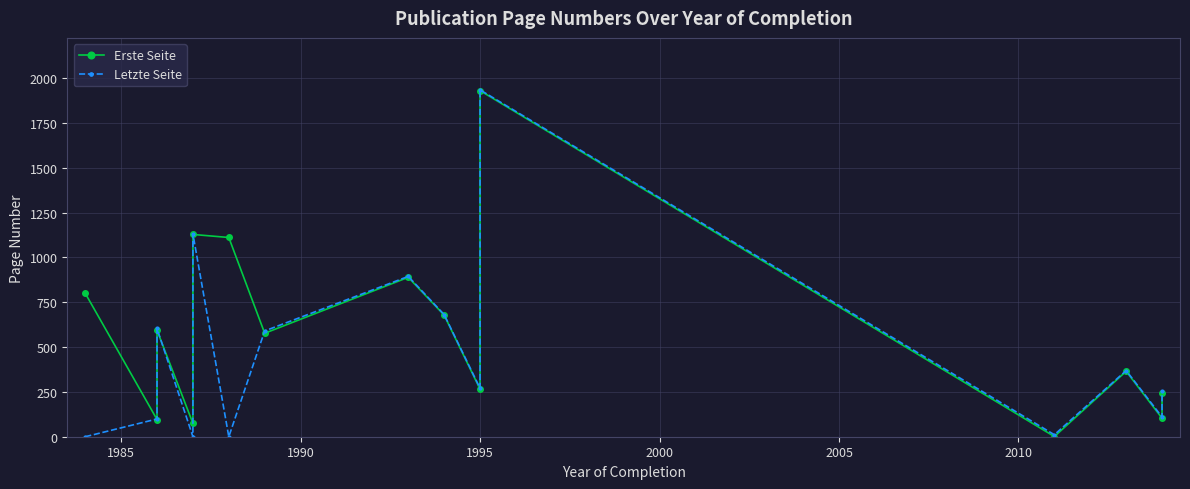

True or false: Erste Seite has more than 0 interior local peaks.

True